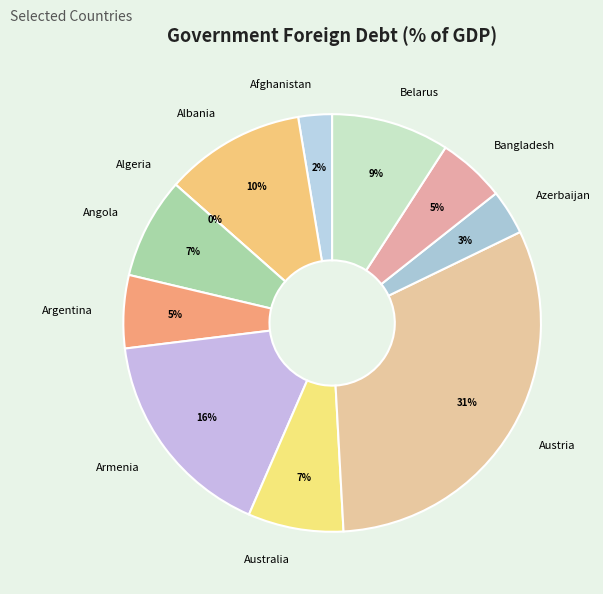

What percentage is the Bangladesh slice, to the nearest percent?

5%